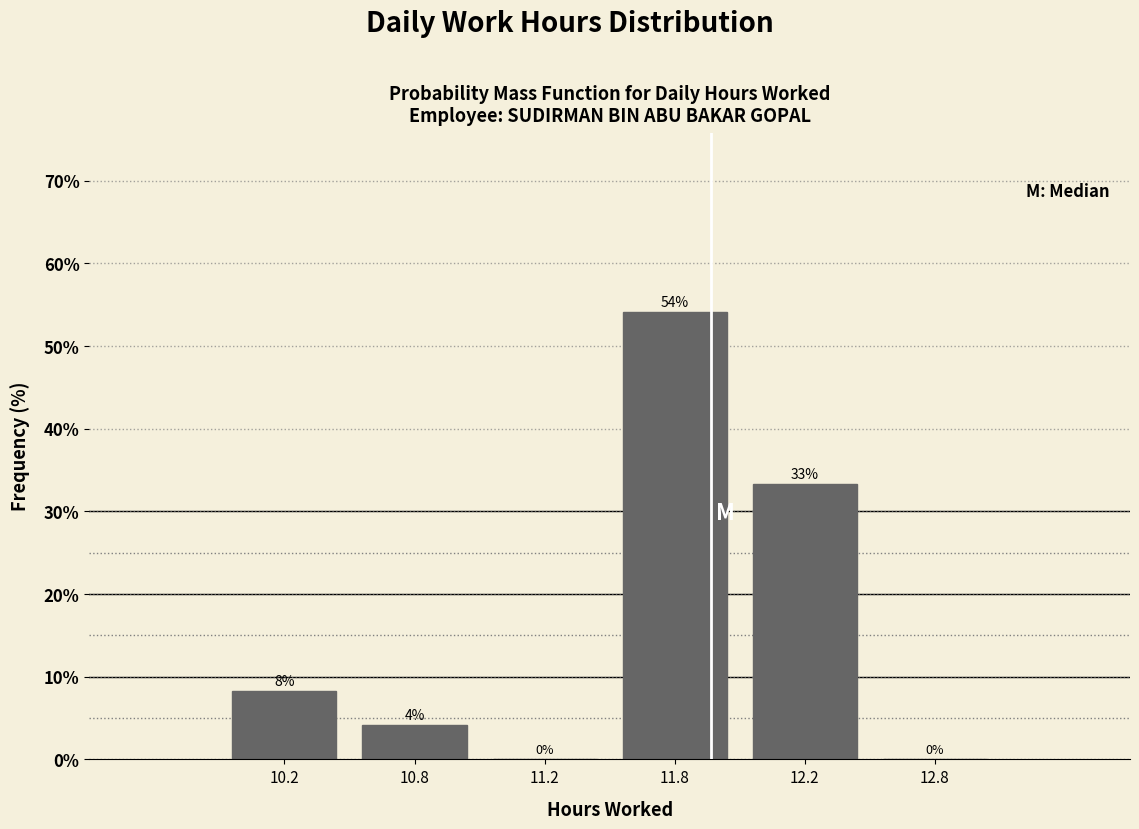

Where does the data first go above 8?

10.2